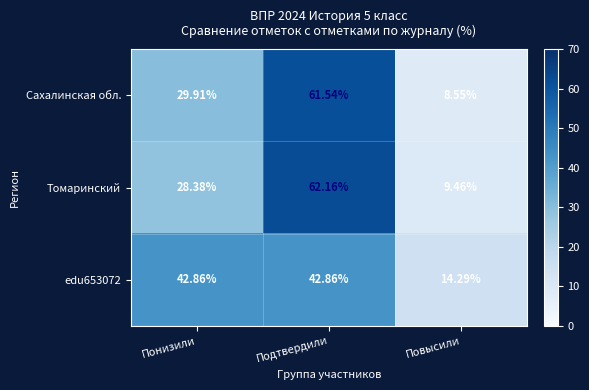

Count the number of data series in this chart.

3